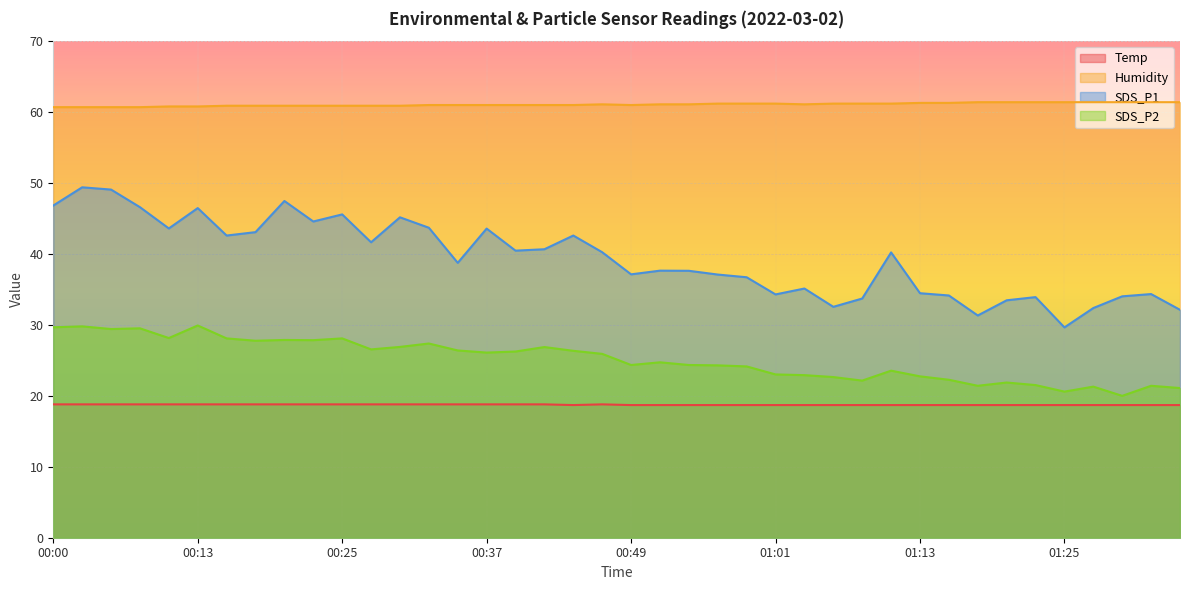

Rank the series by their maximum value, from highest to lowest.

Humidity, SDS_P1, SDS_P2, Temp